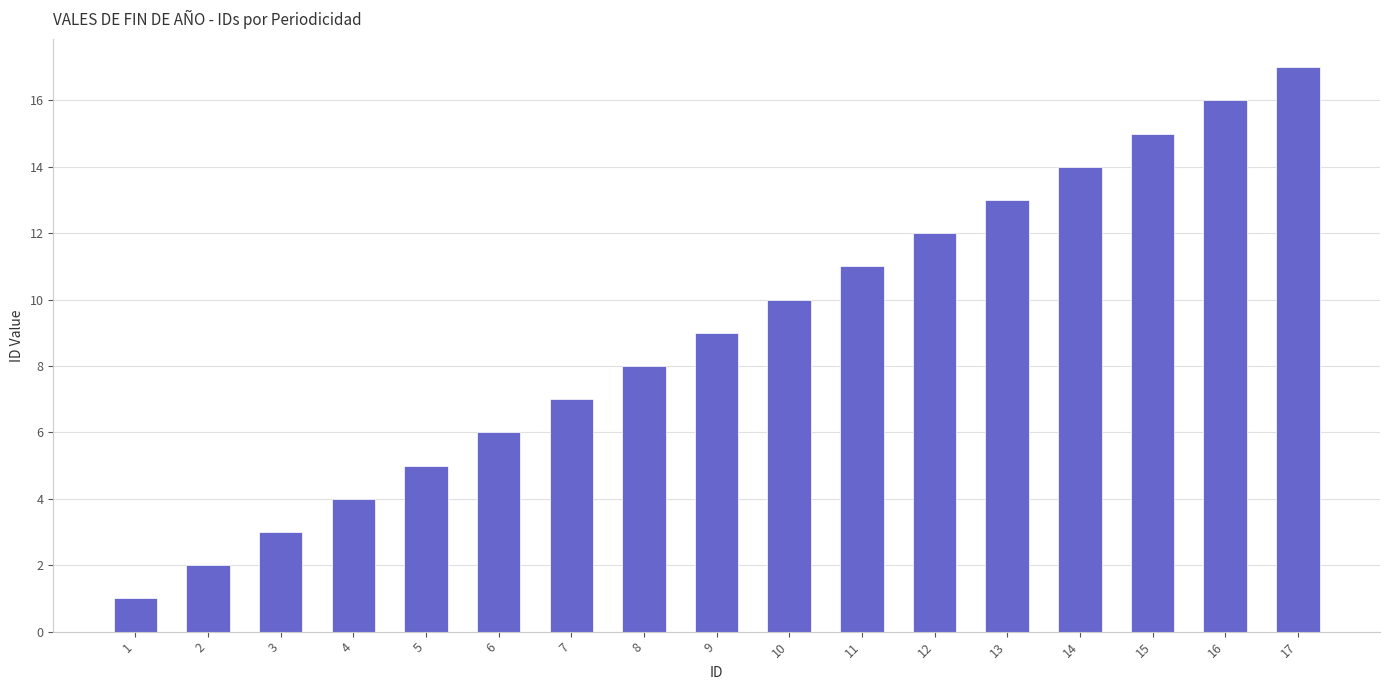

Which category has the lowest value across all series?

1